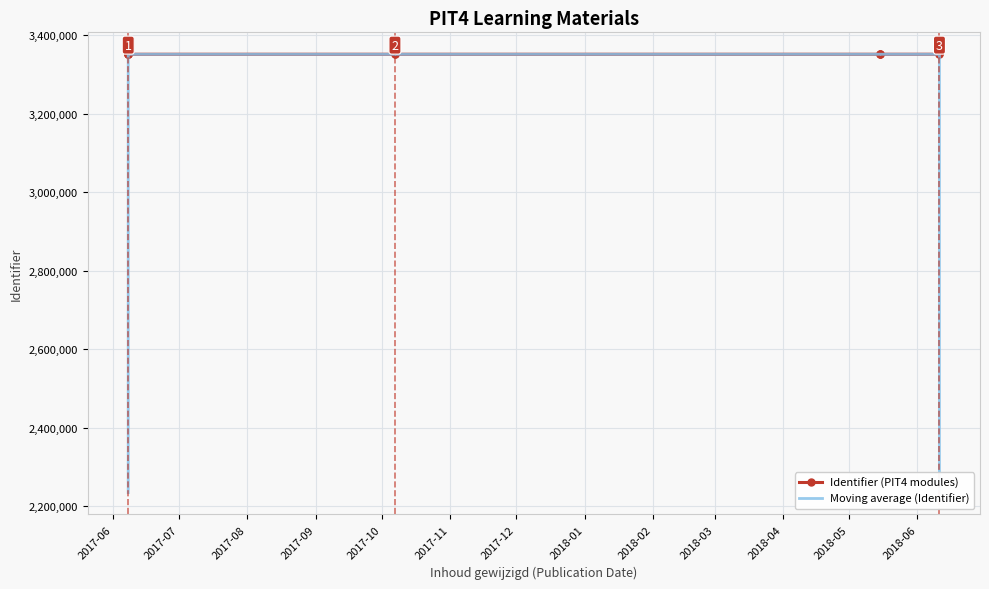

At 2017-12, list the series in order from largest to smallest.

Moving average (Identifier), Identifier (PIT4 modules)